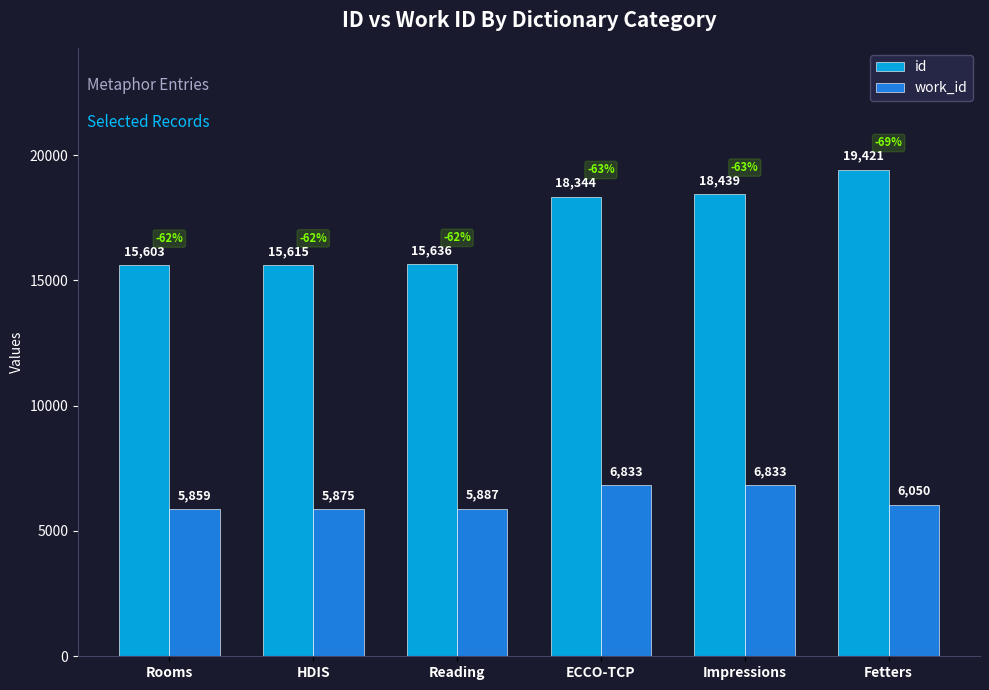

What position from the right is Impressions?

2